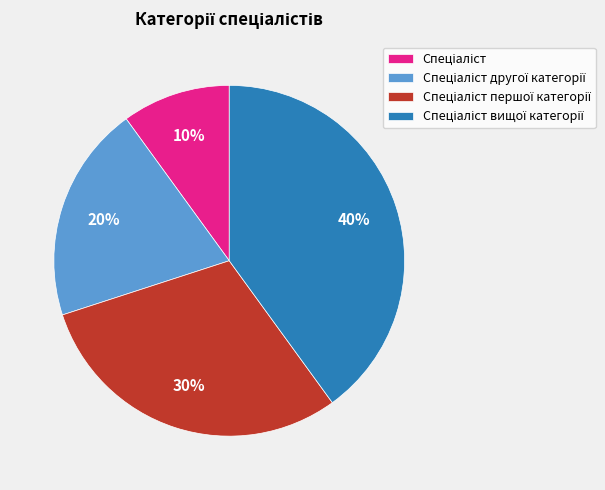

Does any single category account for the majority?

No